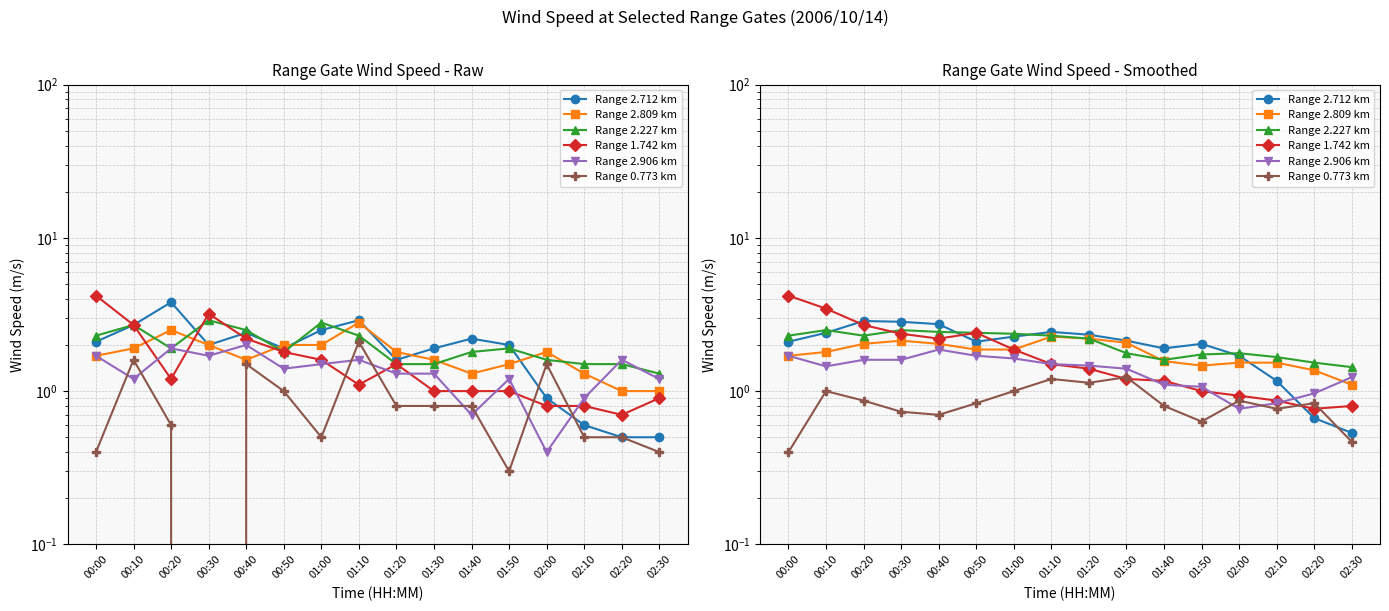

Rank the categories by Range 1.742 km value from highest to lowest.

00:00, 00:10, 00:20, 00:50, 00:30, 00:40, 01:00, 01:10, 01:20, 01:30, 01:40, 01:50, 02:00, 02:10, 02:30, 02:20